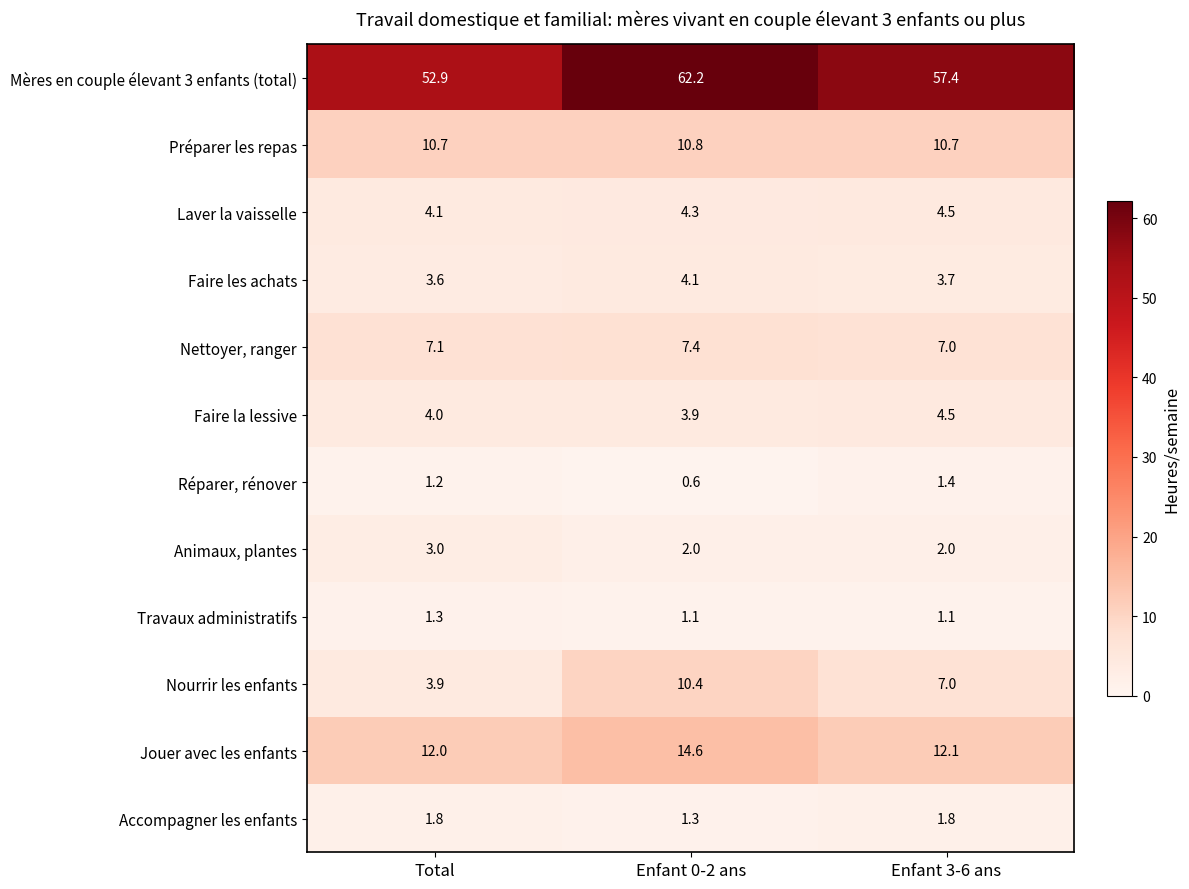

What is the spread (max minus min) of values at Enfant 3-6 ans?

56.3